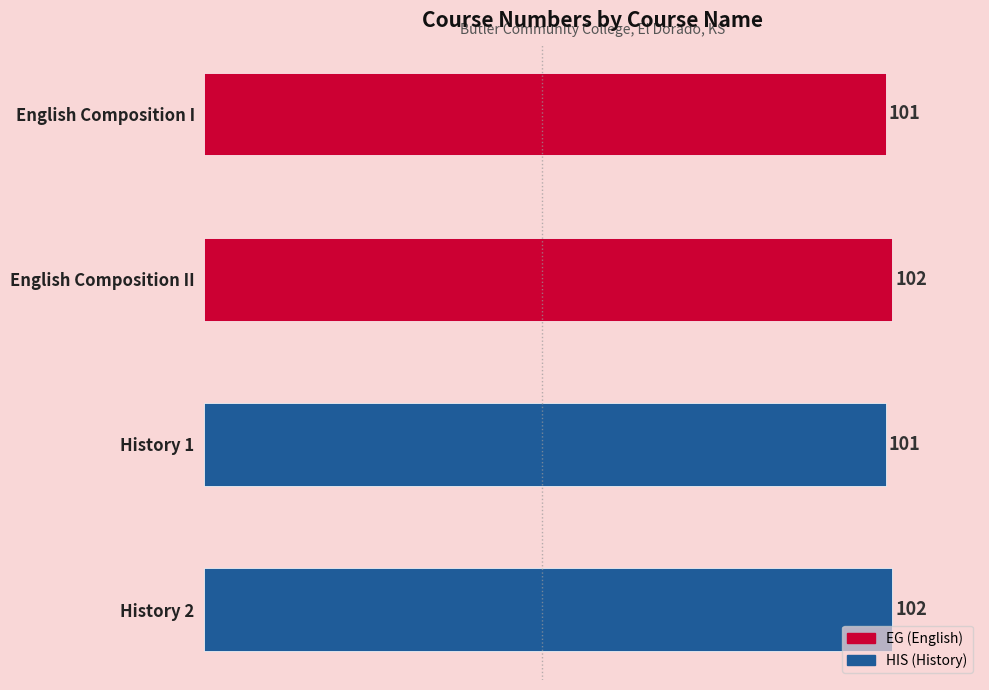

How many bars are there in total?

4